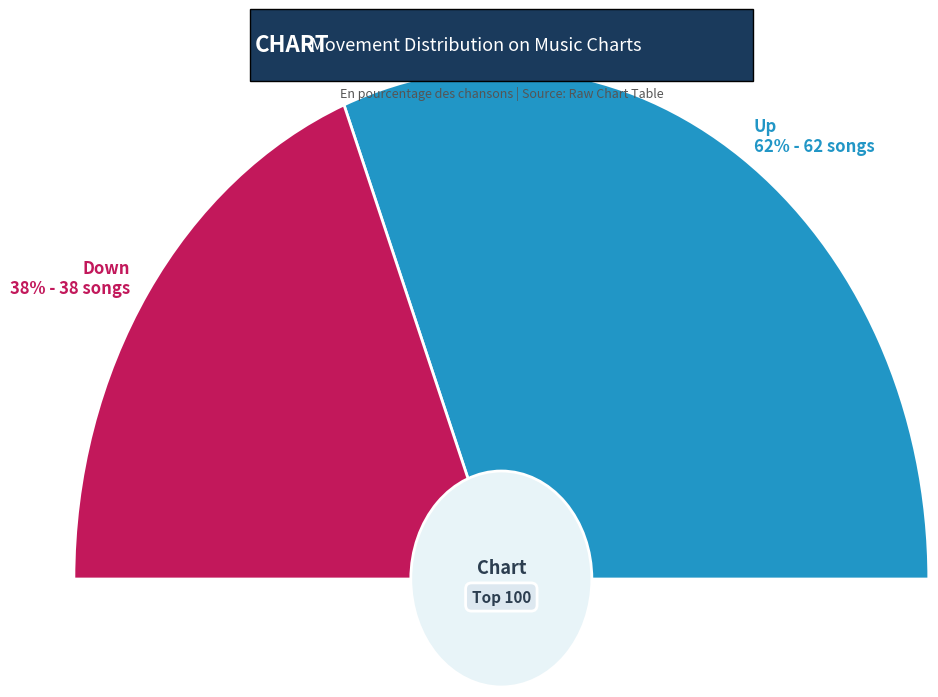

Between up and down, which is larger?

up